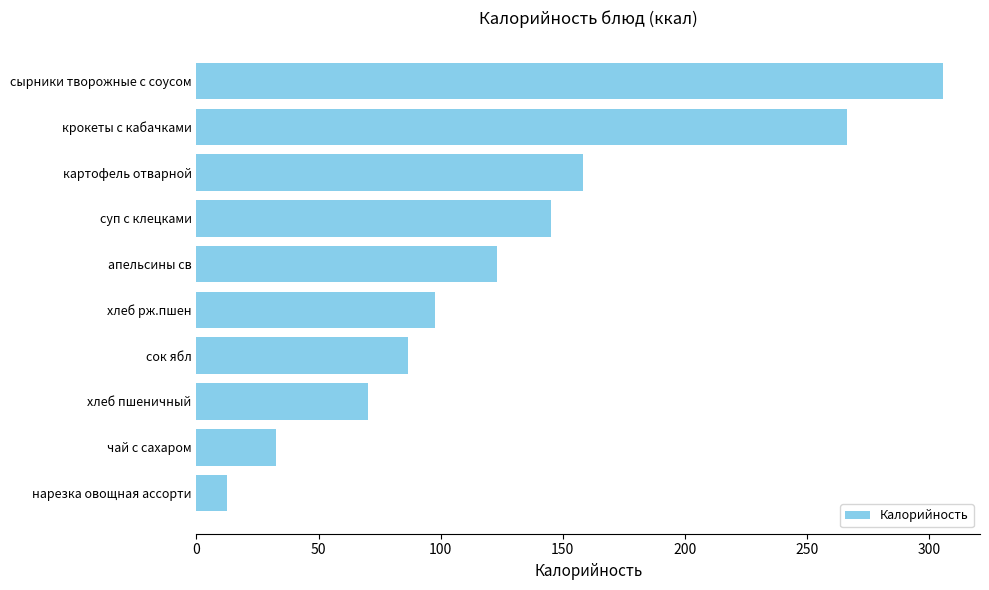

Rank the categories by value from lowest to highest.

нарезка овощная ассорти, чай с сахаром, хлеб пшеничный, сок ябл, хлеб рж.пшен, апельсины св, суп с клецками, картофель отварной, крокеты с кабачками, сырники творожные с соусом